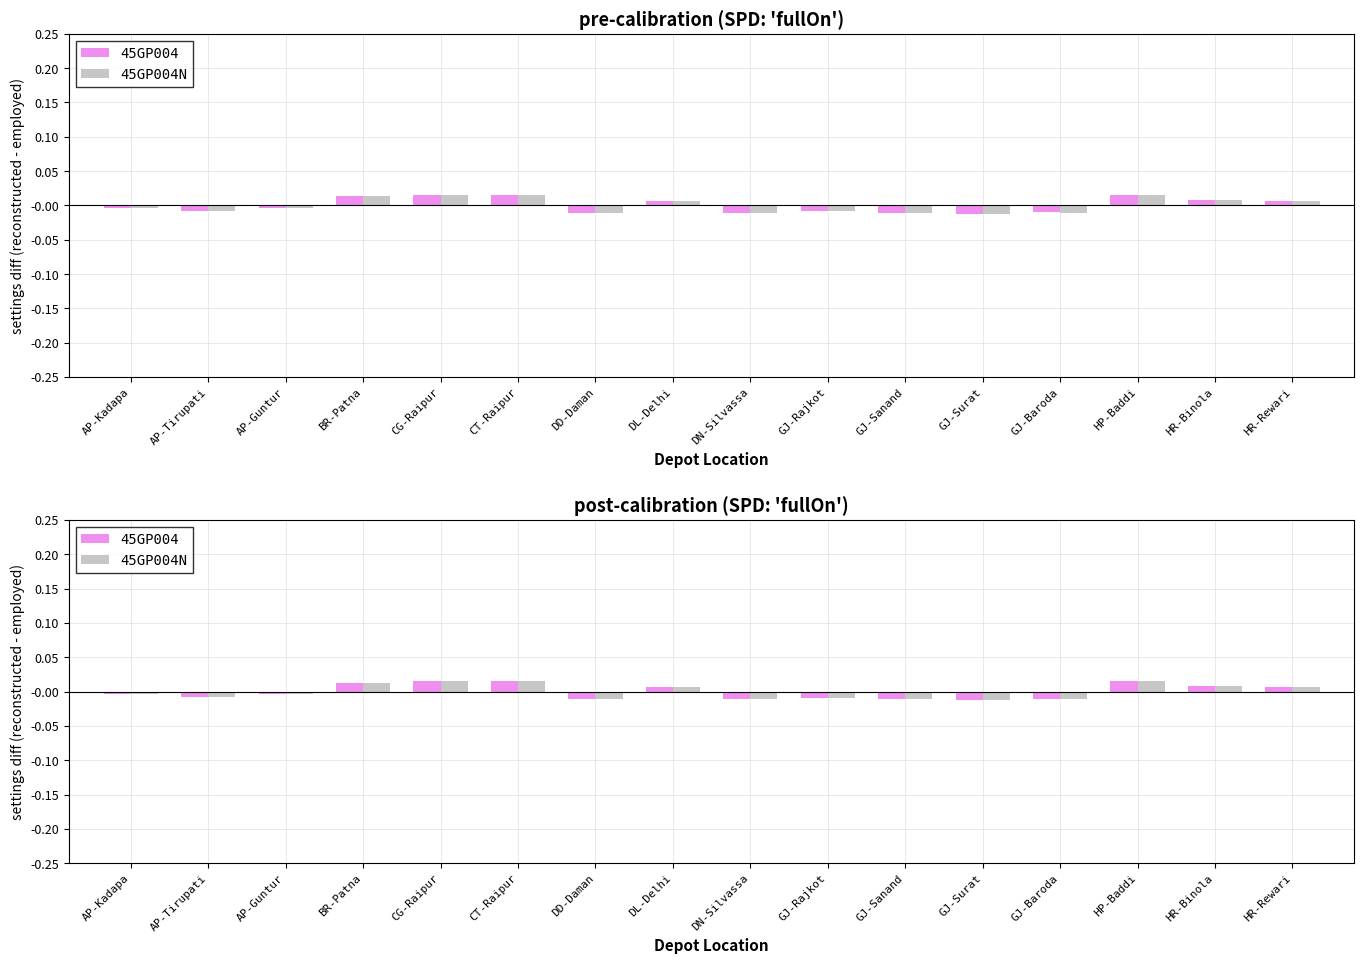

At how many categories does at least one series exceed 0?

7